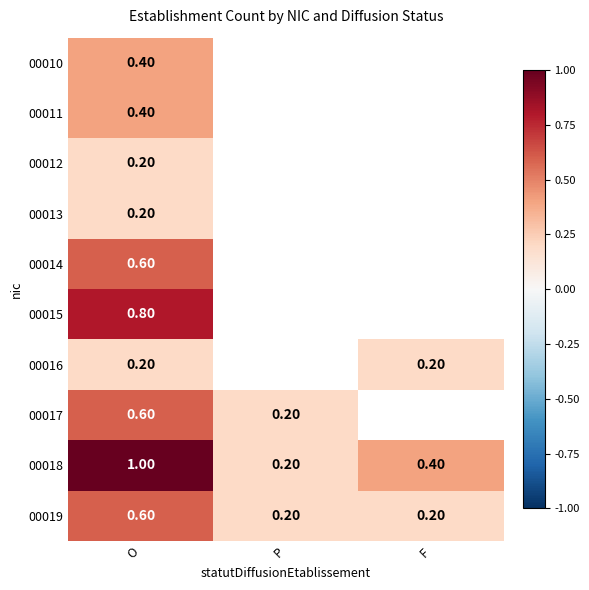

Is the value of 00016 at F greater than the value of 00014 at O?

No